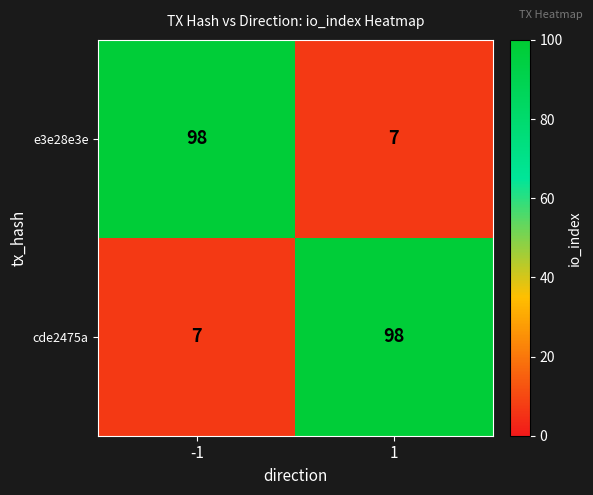

Reading right to left, extract all data points from this chart.

e3e28e3e: 1=7	-1=98
cde2475a: 1=98	-1=7